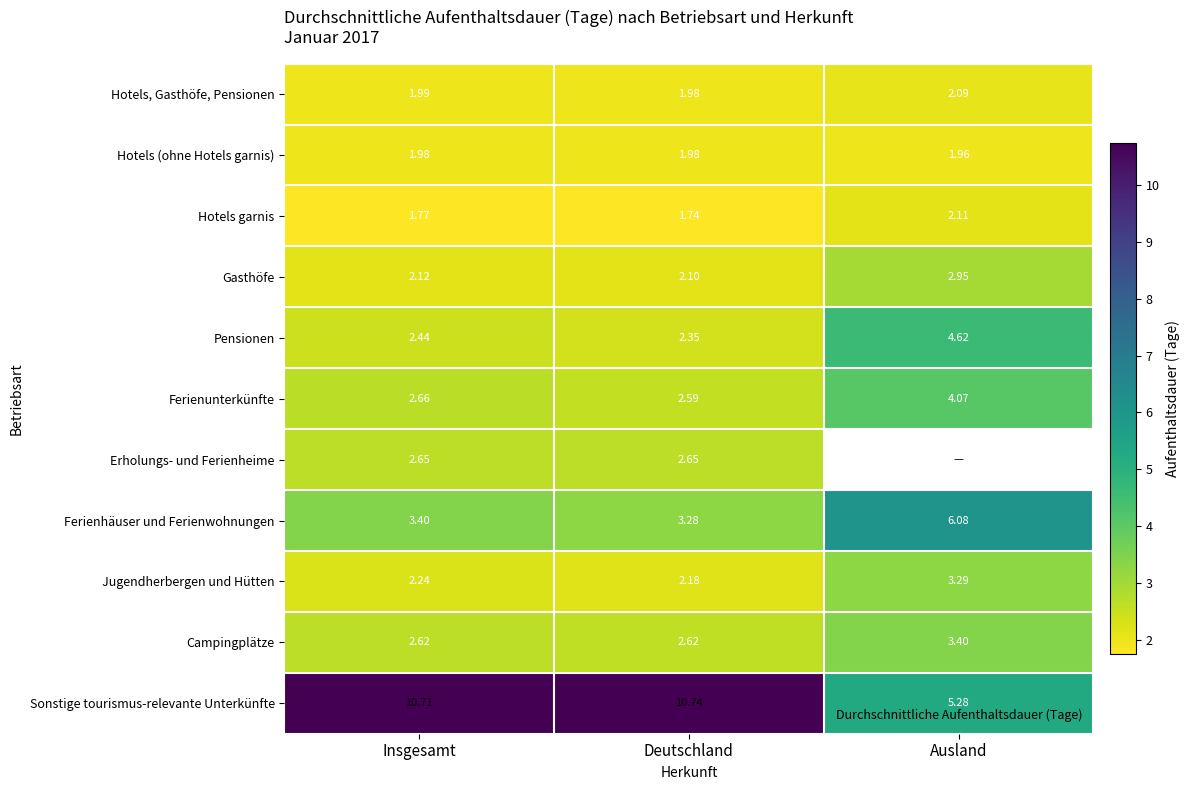

What is the sum of the Hotels, Gasthöfe, Pensionen values at Ausland and Deutschland?

4.1